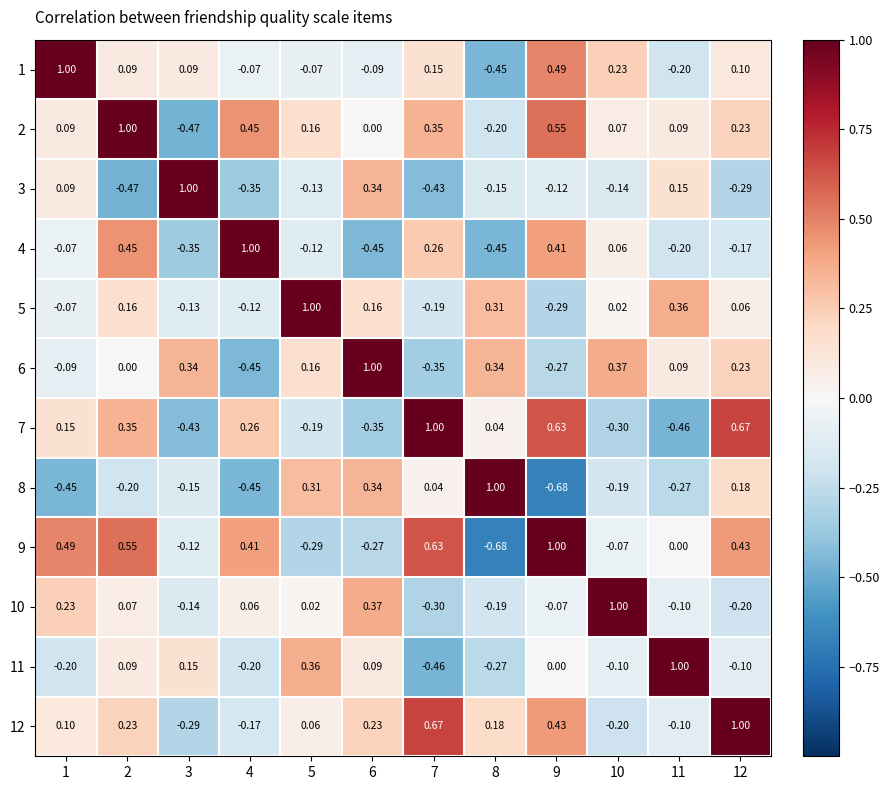

Is the value of 5 at 2 greater than the value of 9 at 2?

No